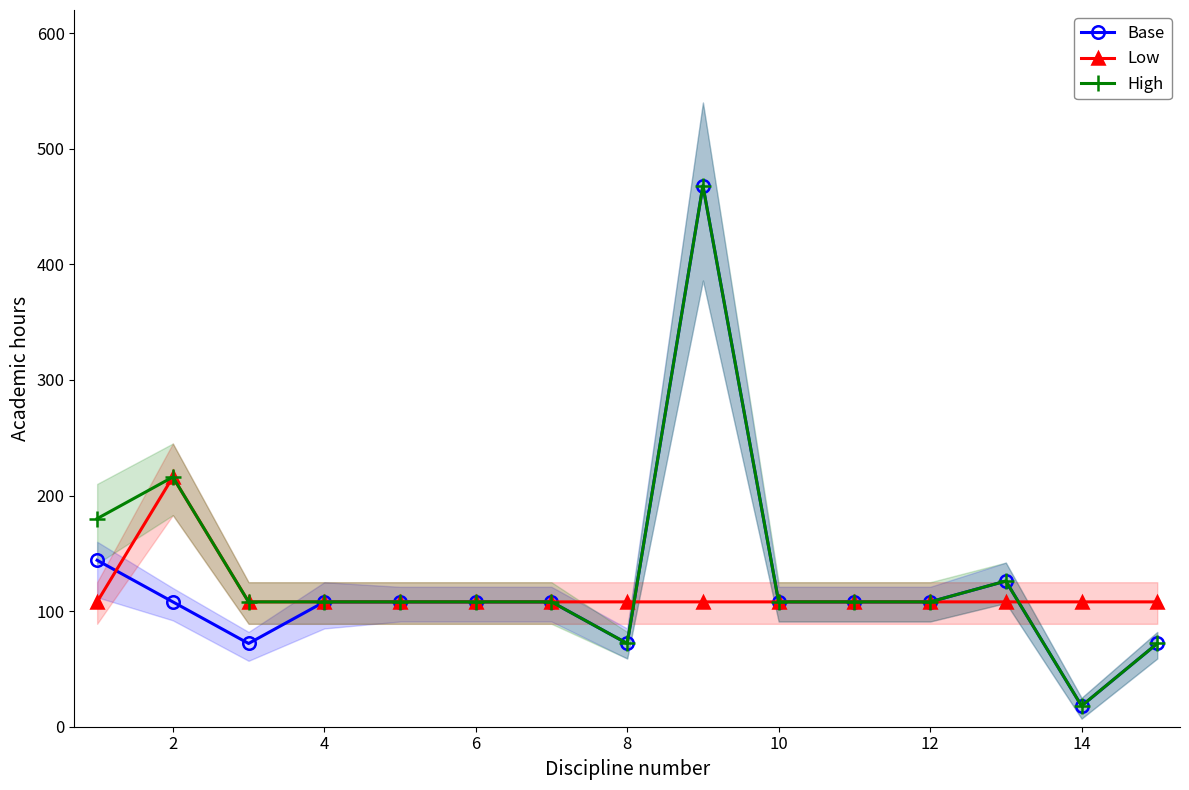

How many values in the High series are below 108?

3